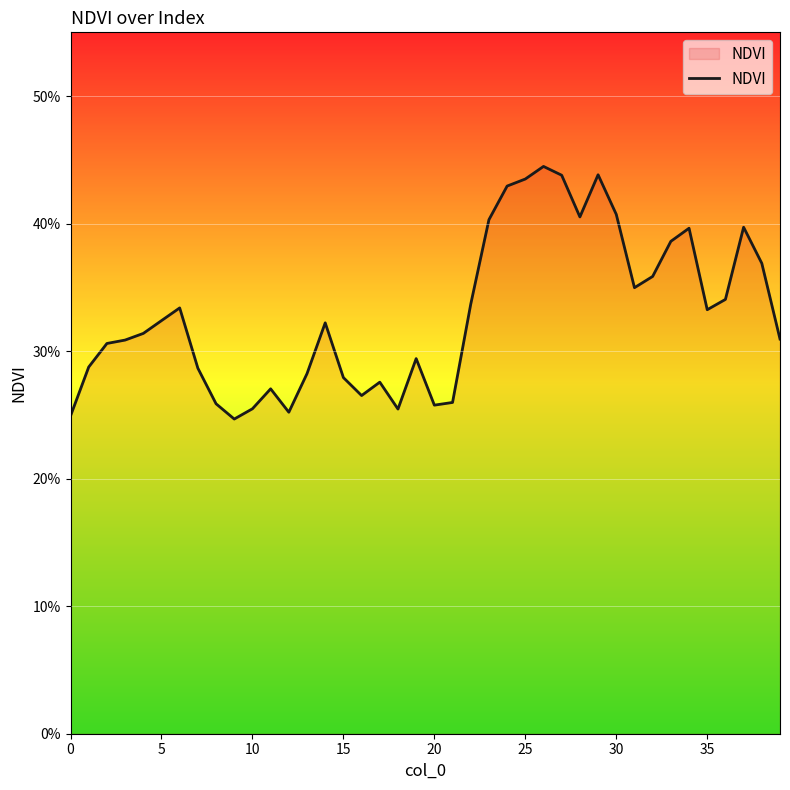

Is this an area chart (filled region under the line)?

Yes